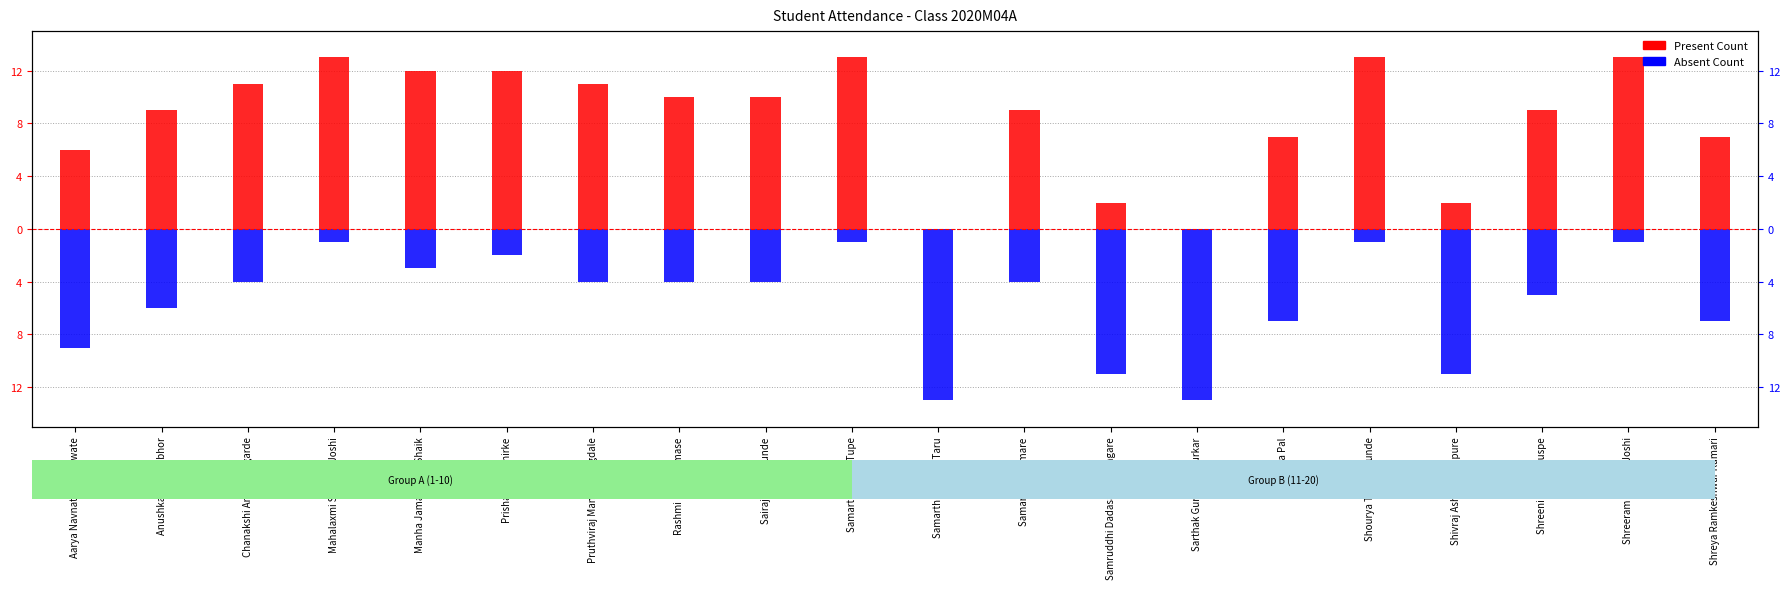

What position from the right is Shreeni Amol Khuspe?

3